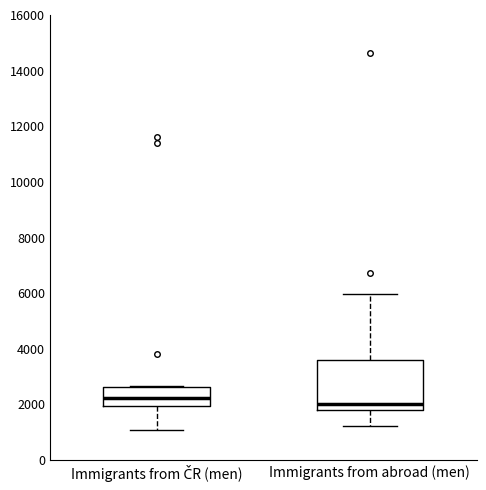

Which box is the tallest, from its lower edge to its upper edge?

Immigrants from abroad (men)